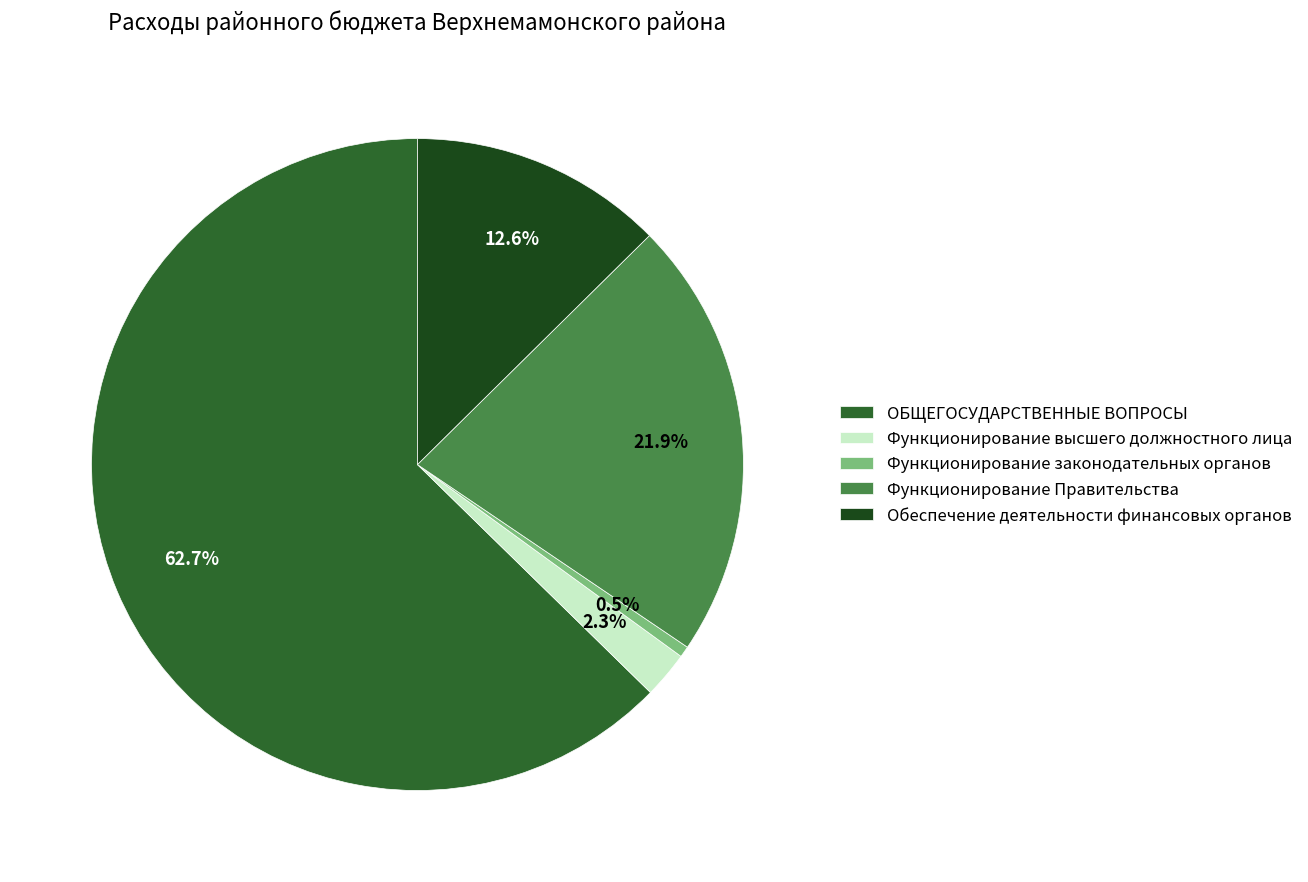

How many segments does this pie chart have?

5